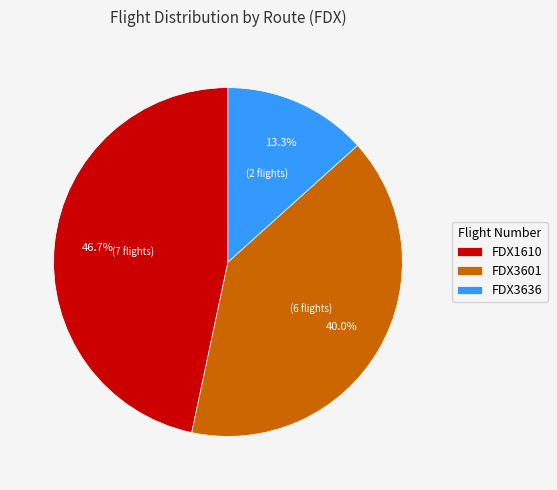

What percentage is NOT represented by FDX3601?

60.0%